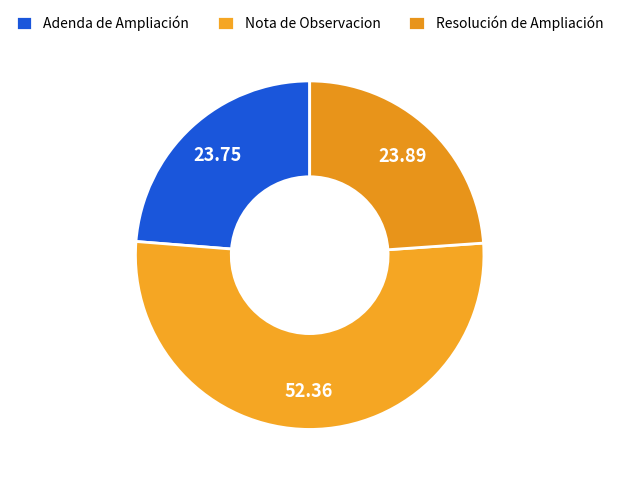

What portion of the pie excludes Resolución de Ampliación?

76.1%